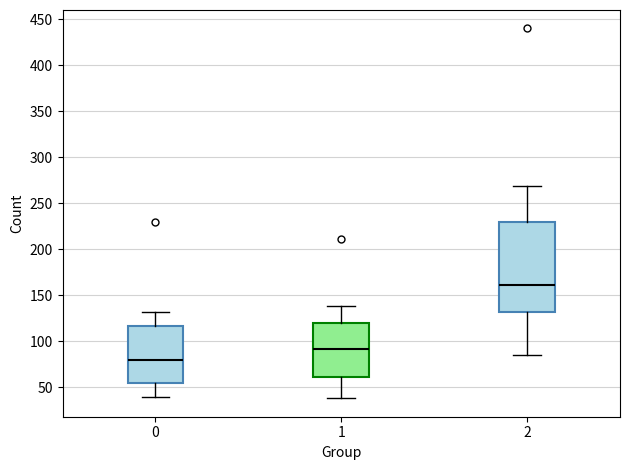

Which box's median line is the lowest?

0